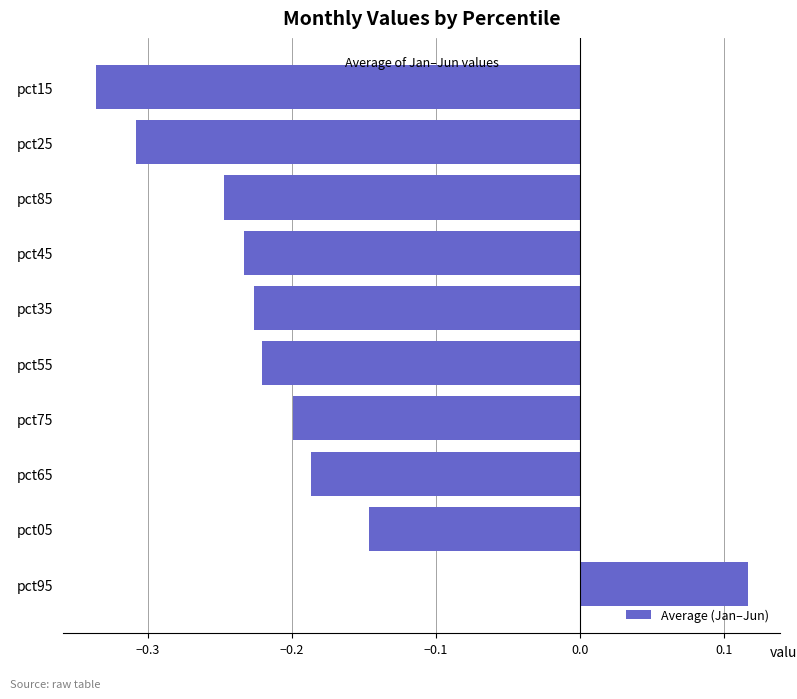

Count the number of data series in this chart.

1